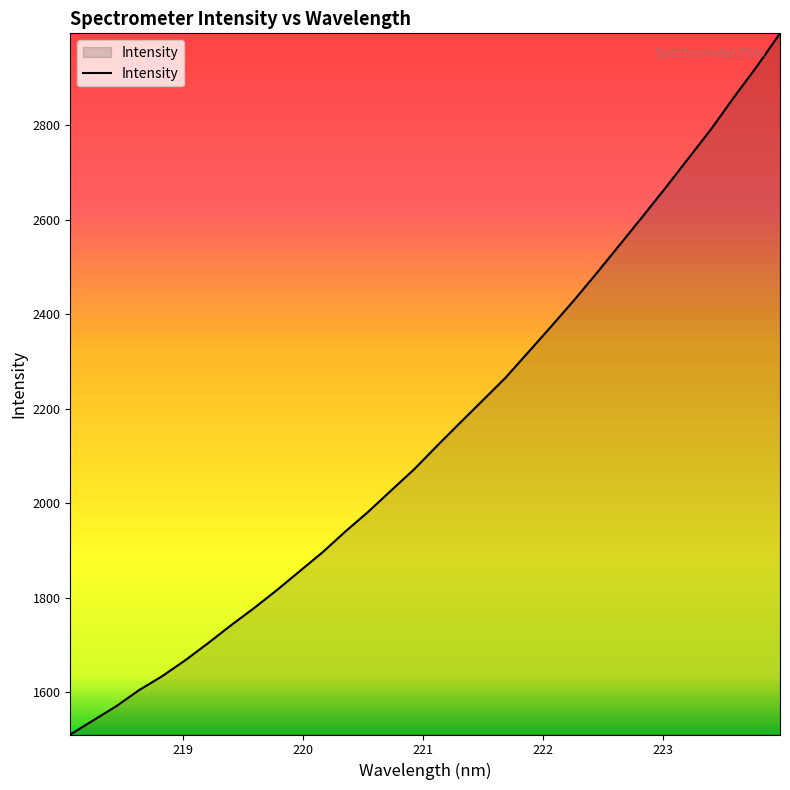

How many values exceed 2120?

16